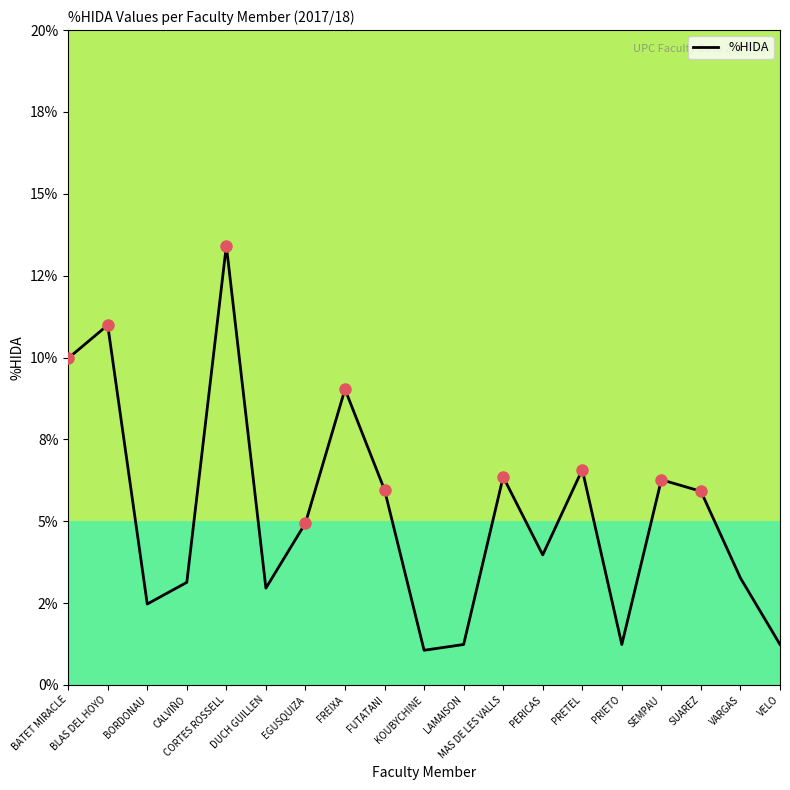

Which label corresponds to the largest value in the chart?

CORTES ROSSELL